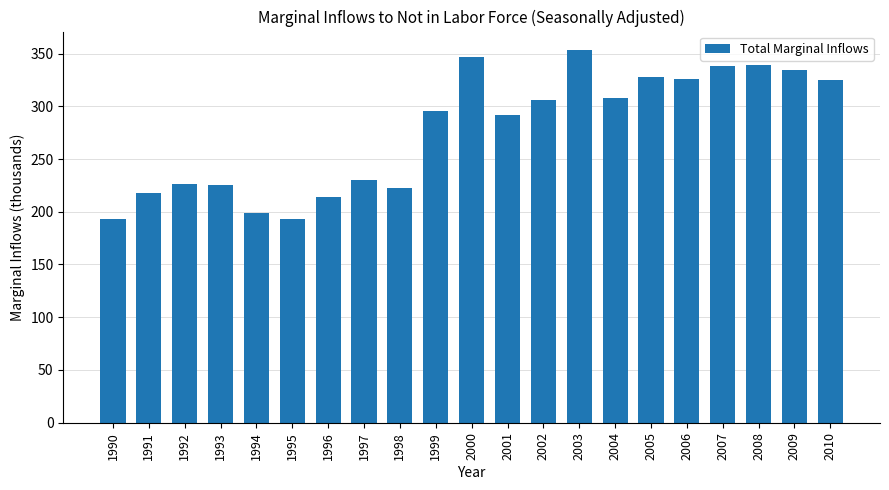

What is the difference between the second highest and minimum values?

153.4